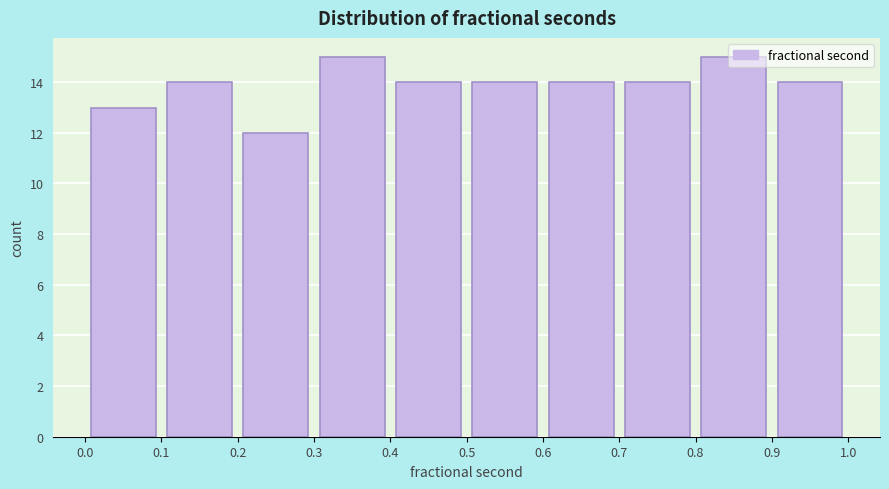

What is the height of the bar covering 0.7 to 0.8 on the x-axis? The values are not printed on the chart, so give them approximately, as read against the axis.

14